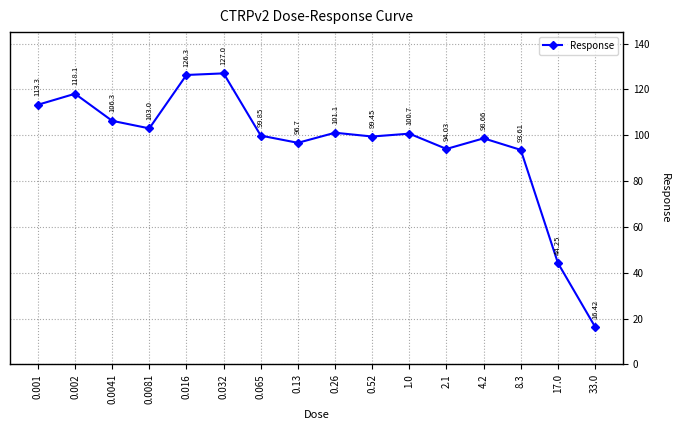

What is the ratio of the value at 2.1 to the value at 0.002?

0.8